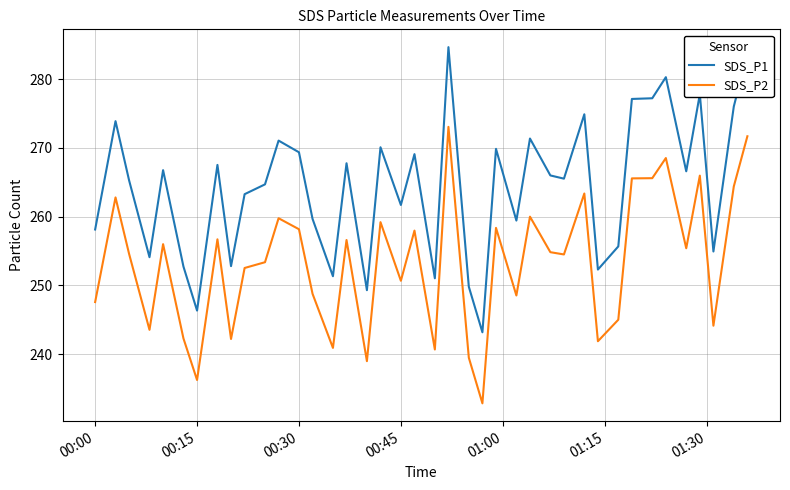

Which series has the largest range (max minus min)?

SDS_P1